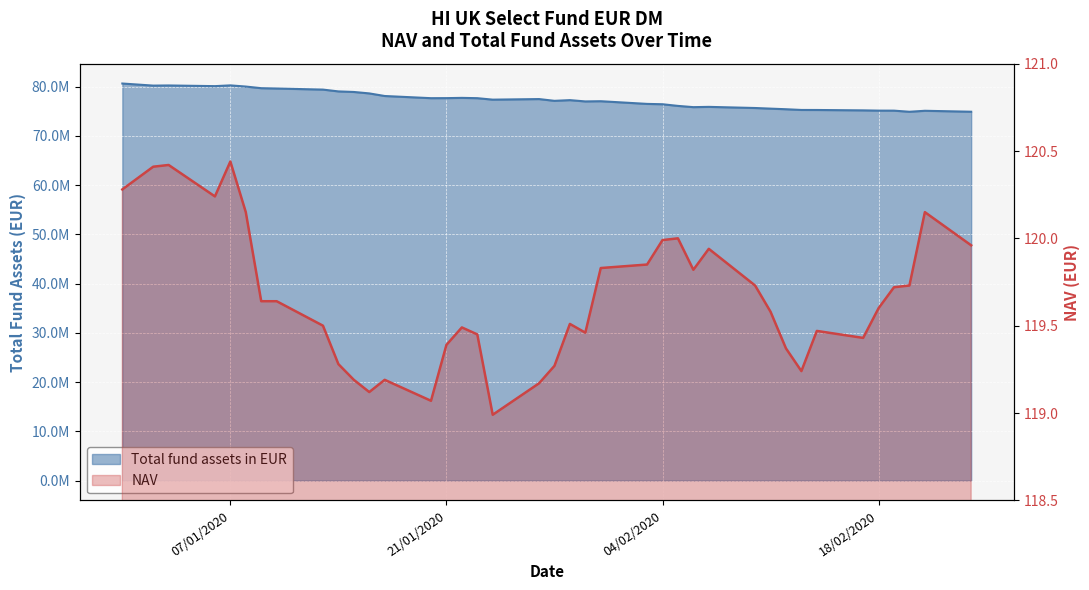

Between 09/01/2020 and 27/01/2020, which series saw the biggest shift?

Total fund assets in EUR